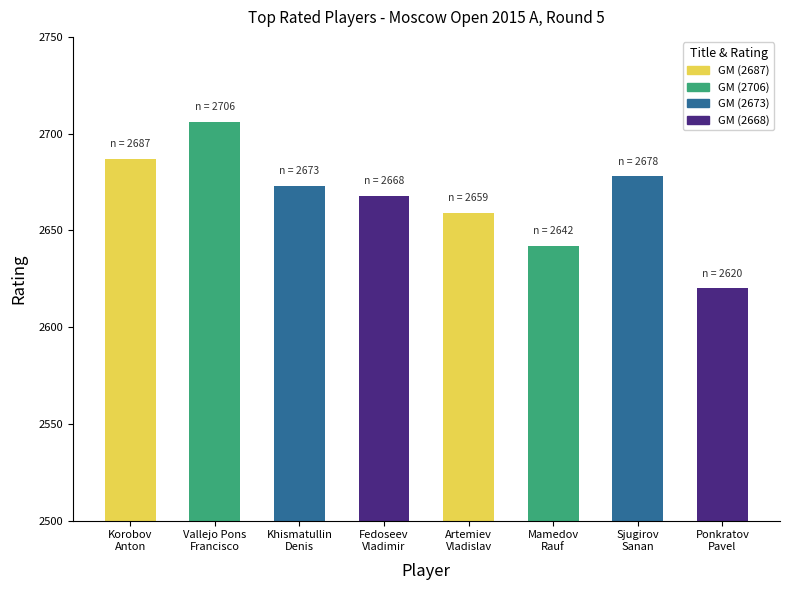

At which label does the data first exceed 2673?

Korobov
Anton